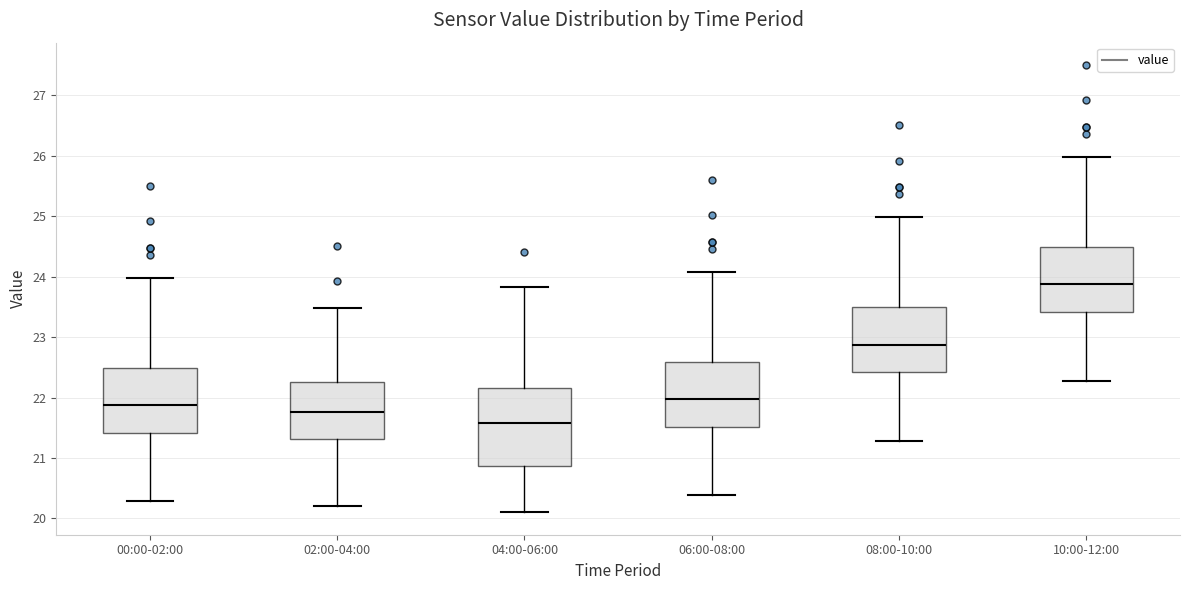

Which box is the tallest, from its lower edge to its upper edge?

04:00-06:00